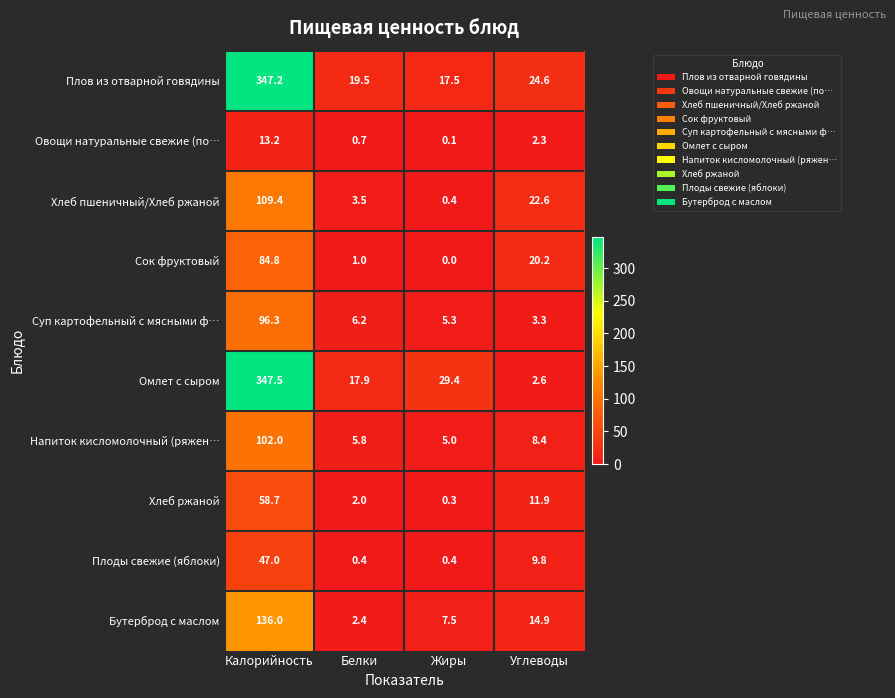

Between Калорийность and Белки, which series saw the biggest shift?

Омлет с сыром